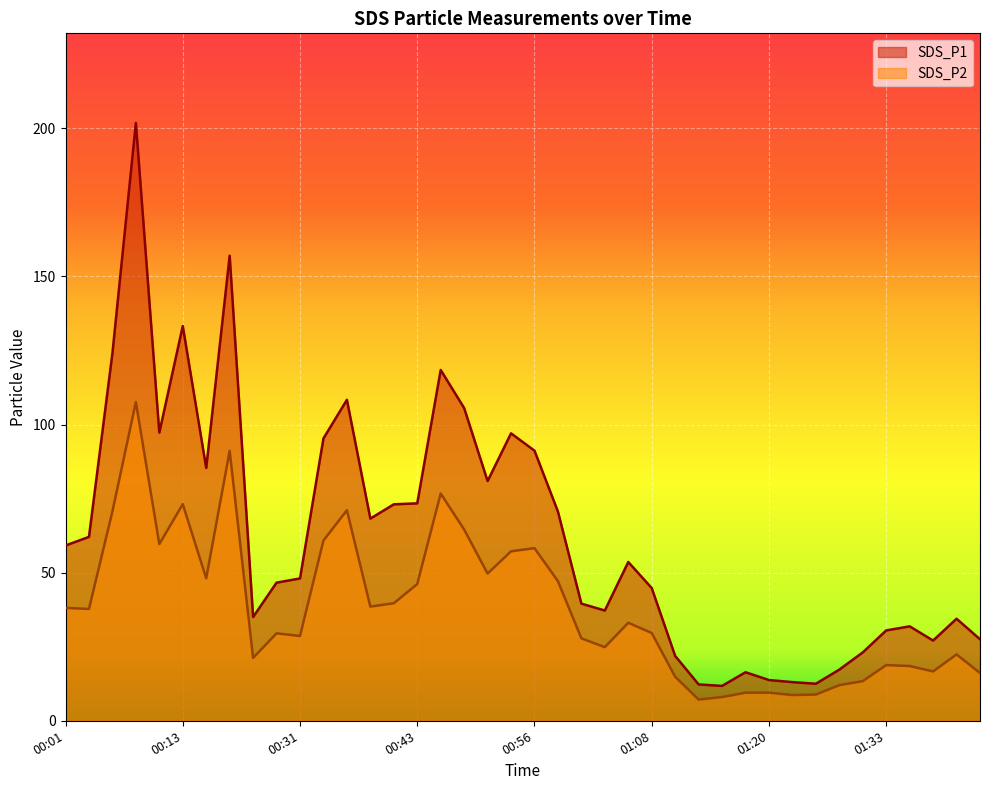

Reading left to right, what are all the values shown in this chart?

SDS_P1: 00:01=59.2	00:03=62.1	00:06=124.1	00:08=201.8	00:11=97.3	00:13=133.2	00:21=85.3	00:24=157.0	00:26=35.0	00:28=46.6	00:31=48.0	00:33=95.3	00:36=108.3	00:38=68.2	00:41=73.1	00:43=73.4	00:46=118.4	00:48=105.6	00:51=80.9	00:53=97.0	00:56=91.2	00:58=70.6	01:01=39.5	01:03=37.2	01:06=53.6	01:08=44.8	01:10=21.9	01:13=12.3	01:15=11.8	01:18=16.4	01:20=13.8	01:23=13.1	01:25=12.5	01:28=17.3	01:30=23.1	01:33=30.5	01:35=31.9	01:37=27.1	01:40=34.5	01:42=27.5
SDS_P2: 00:01=38.1	00:03=37.8	00:06=70.7	00:08=107.6	00:11=59.6	00:13=73.1	00:21=48.1	00:24=91.1	00:26=21.2	00:28=29.5	00:31=28.6	00:33=60.9	00:36=71.1	00:38=38.5	00:41=39.7	00:43=46.1	00:46=76.7	00:48=64.5	00:51=49.7	00:53=57.2	00:56=58.3	00:58=47.1	01:01=27.8	01:03=24.9	01:06=33.1	01:08=29.6	01:10=14.8	01:13=7.2	01:15=8.0	01:18=9.5	01:20=9.5	01:23=8.7	01:25=8.8	01:28=12.0	01:30=13.4	01:33=18.8	01:35=18.5	01:37=16.6	01:40=22.4	01:42=16.1